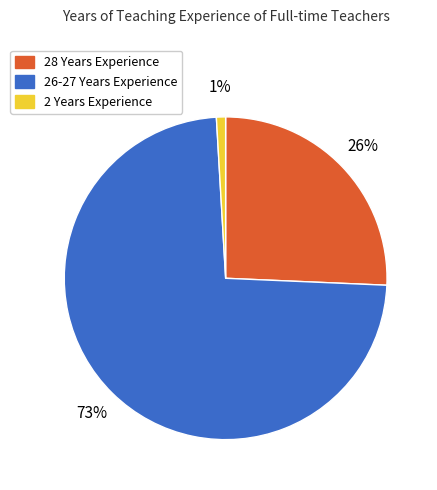

How many segments does this pie chart have?

3